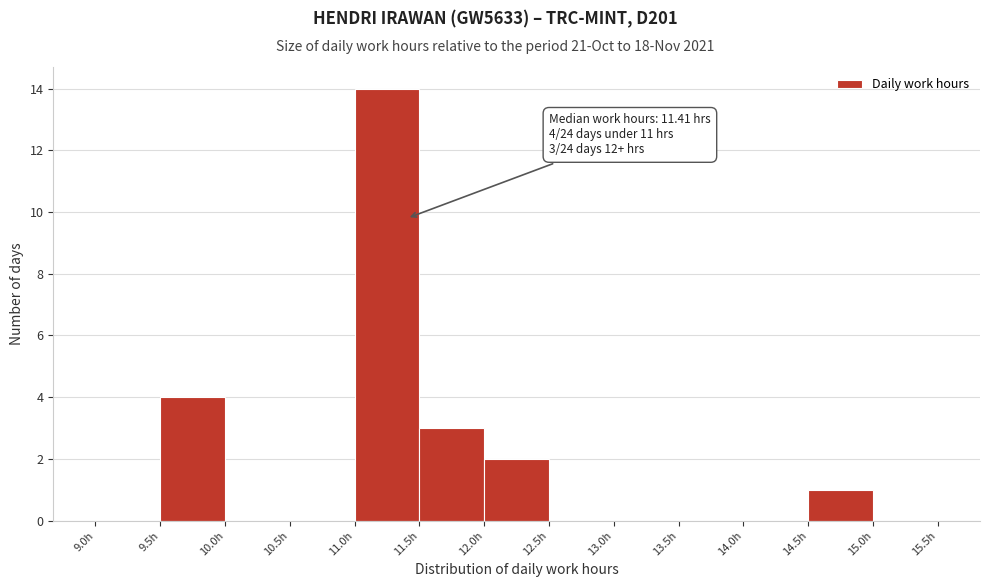

Over which range of the x-axis is the bar tallest?

11.0 to 11.5